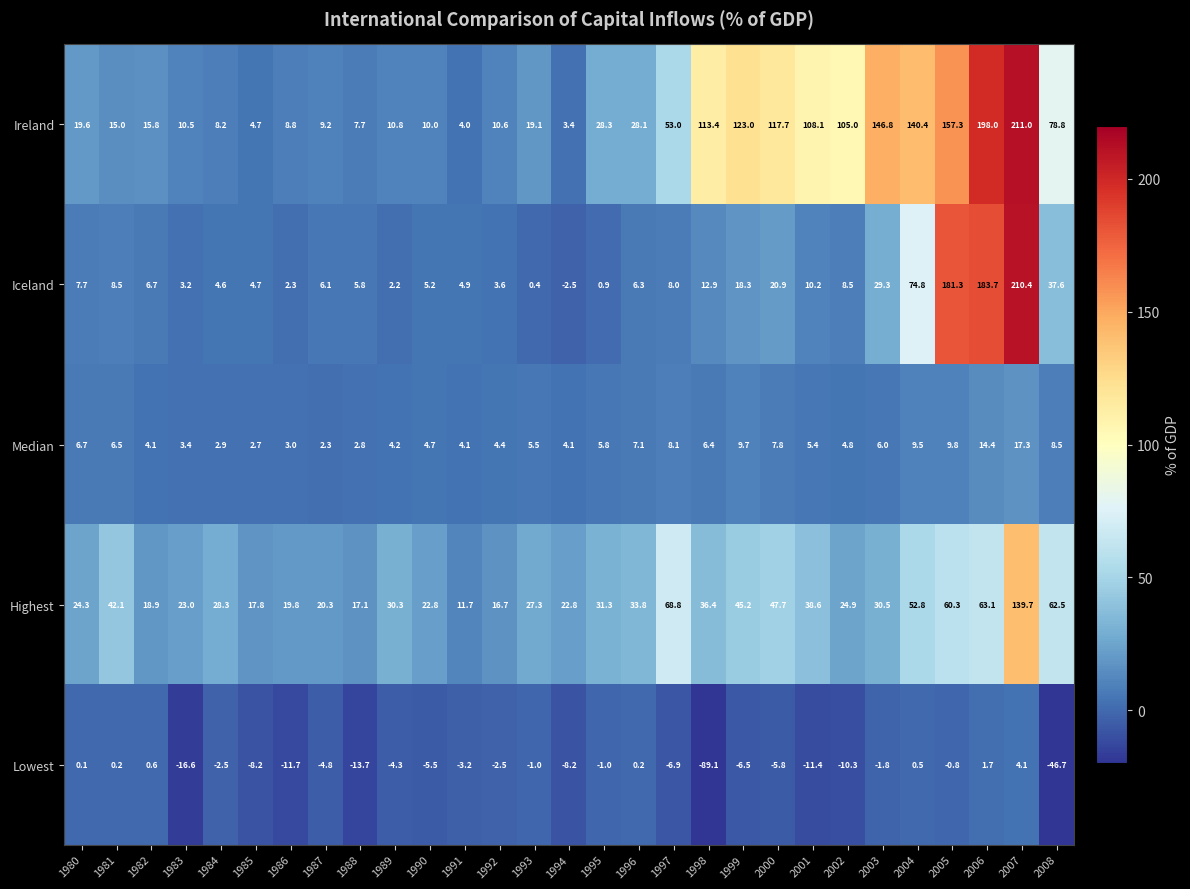

Count the number of data series in this chart.

5